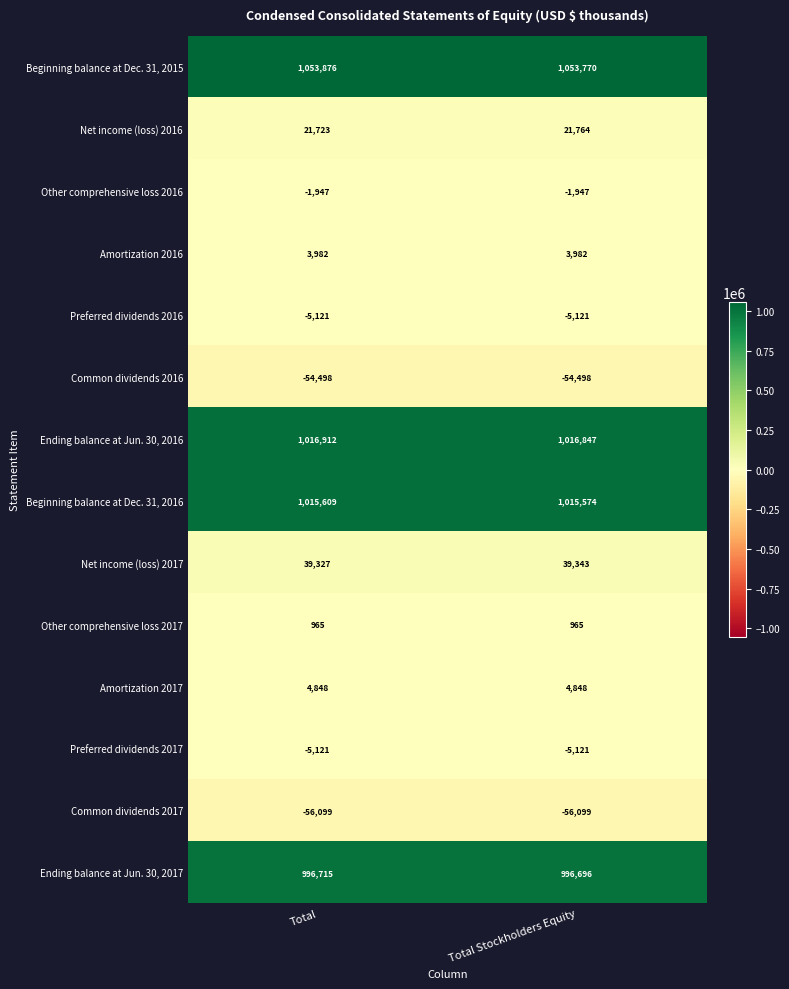

Is it true that Amortization 2017 equals 4848 at Total Stockholders Equity?

True